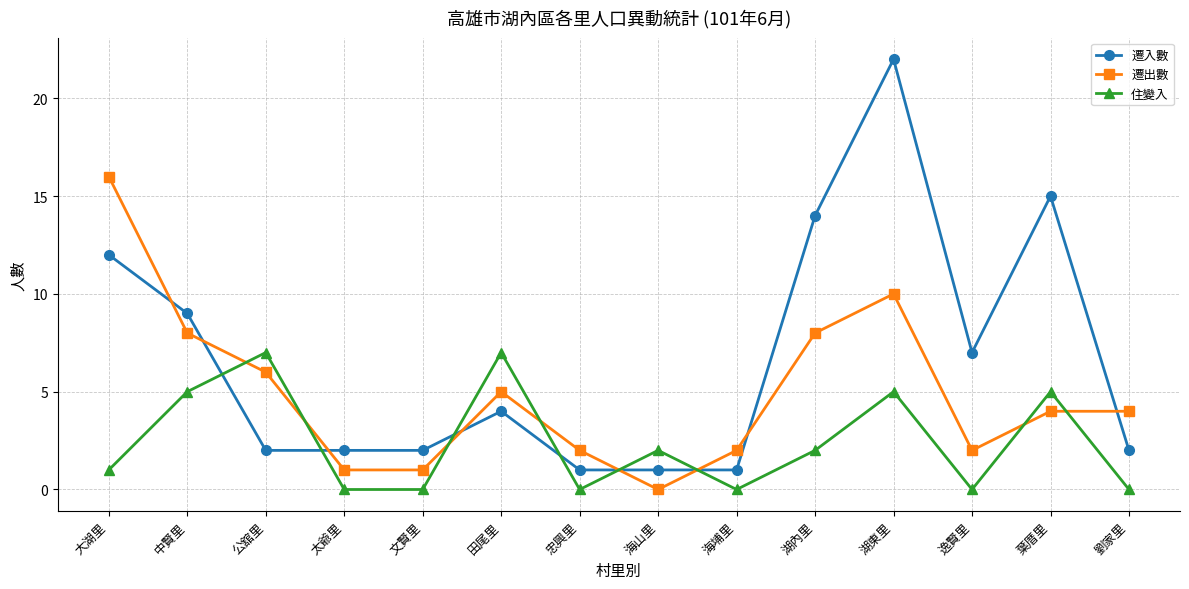

What is the maximum value shown in the chart?

22